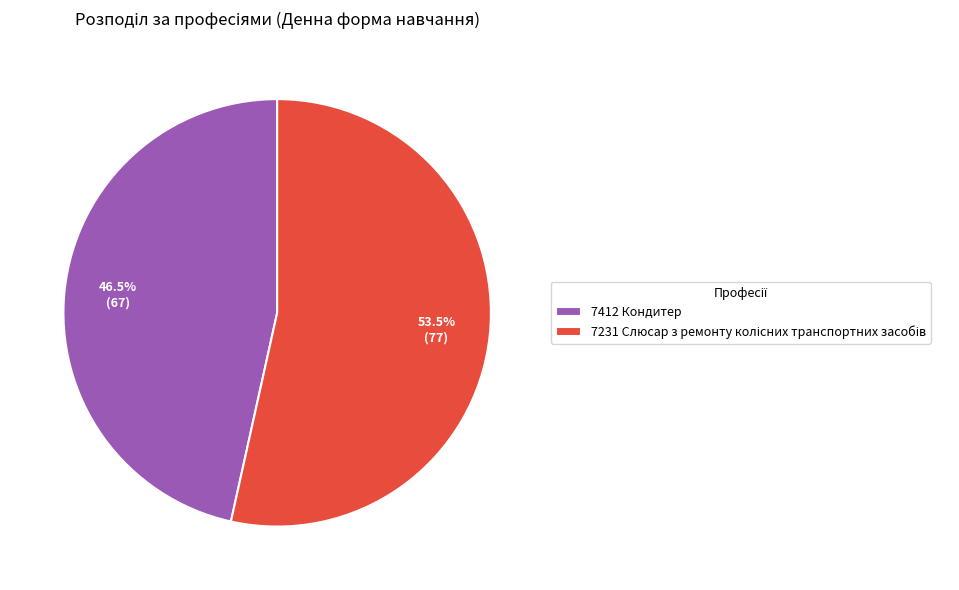

Is 7412 Кондитер the majority of the pie?

No